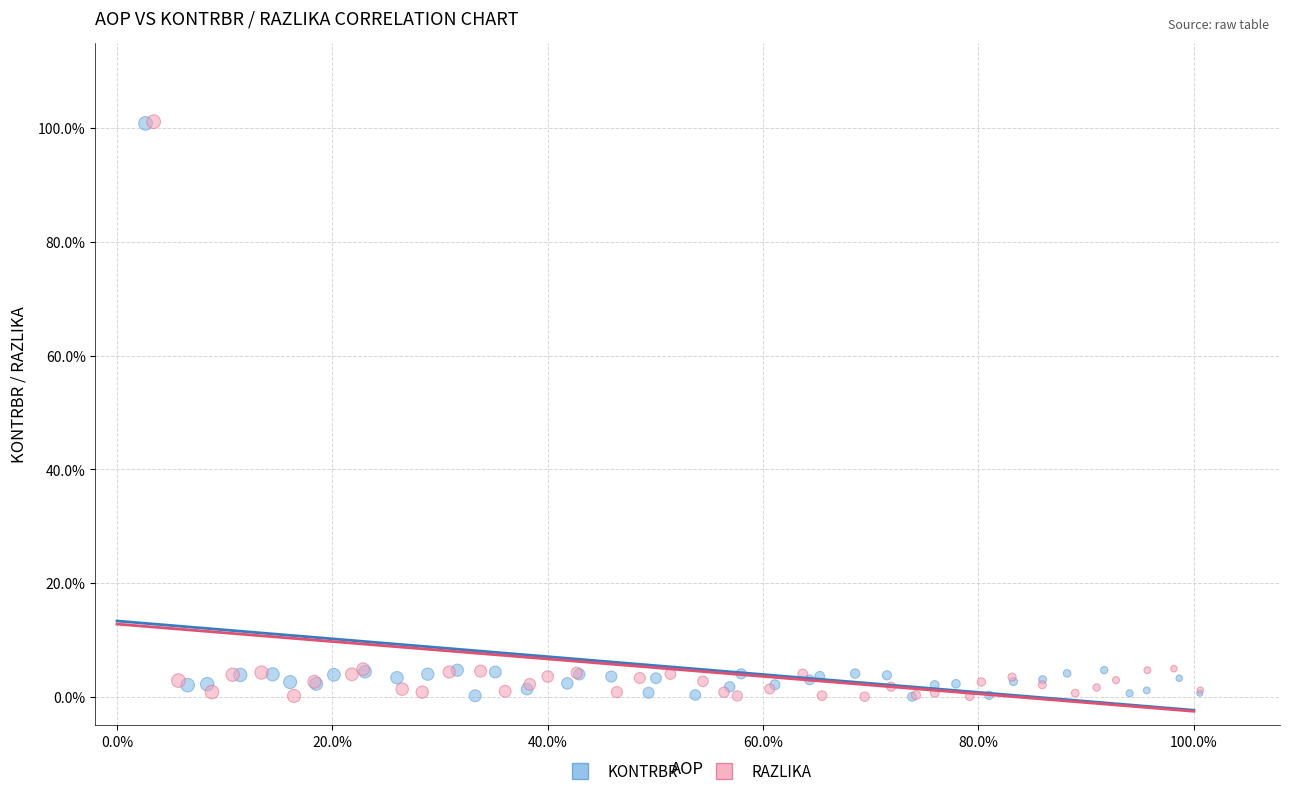

What are all the series names shown in the legend?

KONTRBR, RAZLIKA